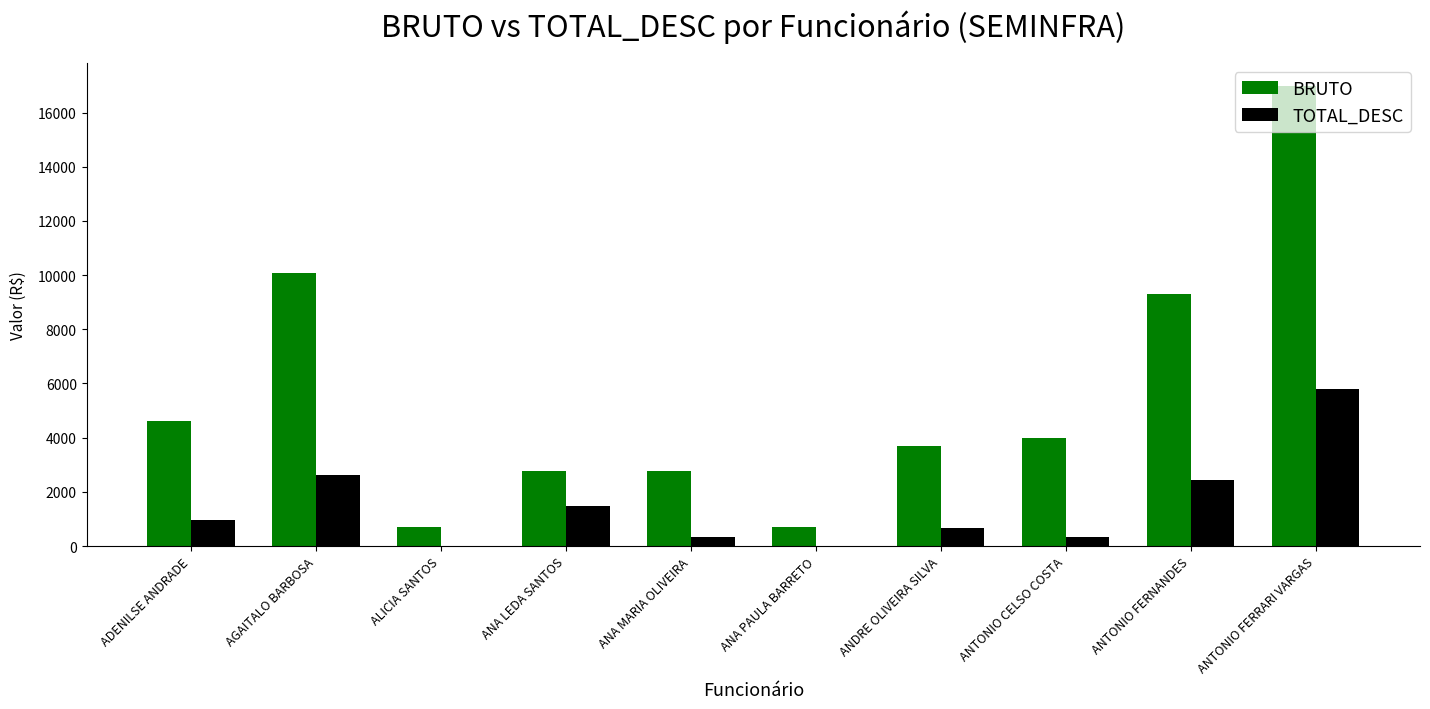

Which series has the largest total across all categories?

BRUTO